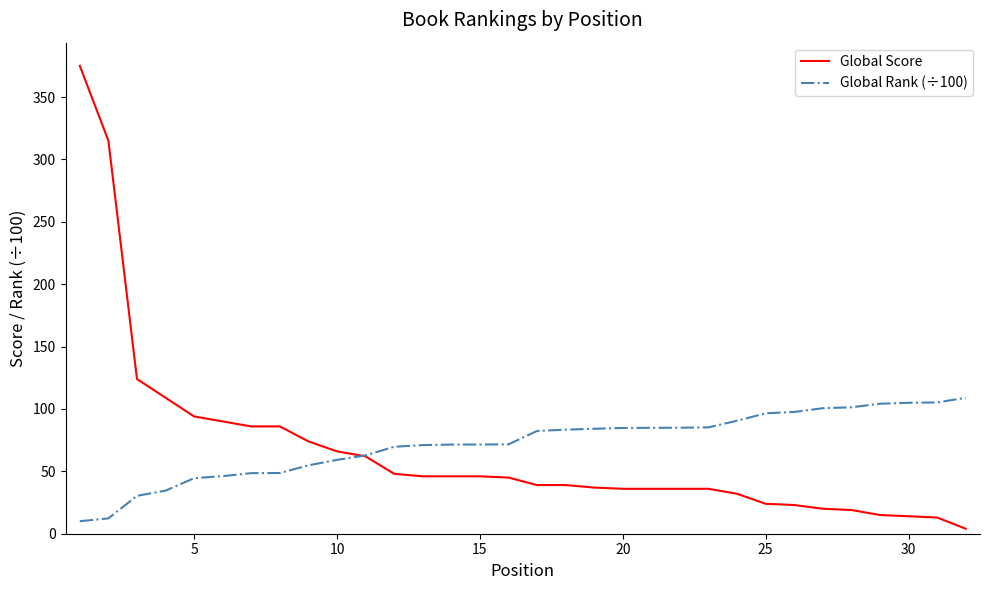

What is the minimum value shown in the chart?

4.0